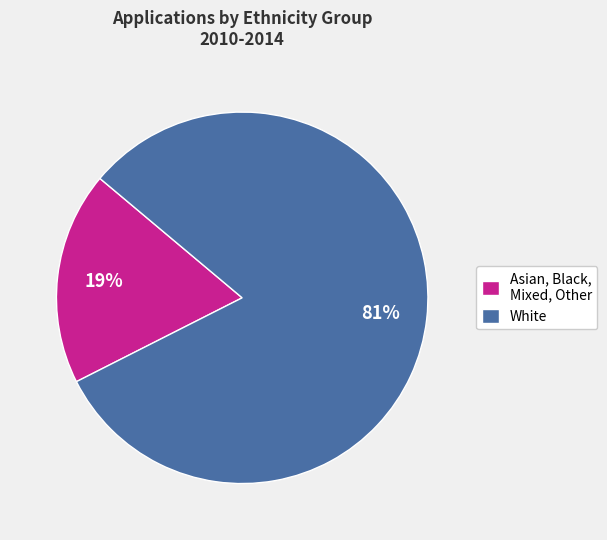

The White slice represents 81% of the pie. True or false?

True